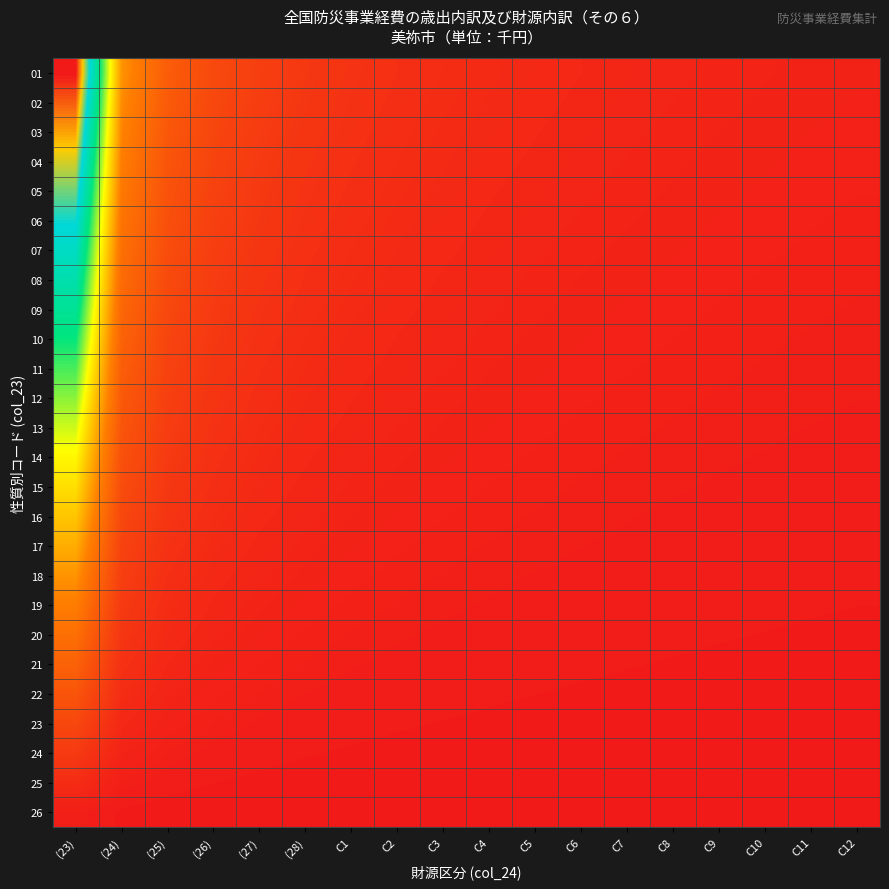

Between C11 and C9, which is larger?

C9